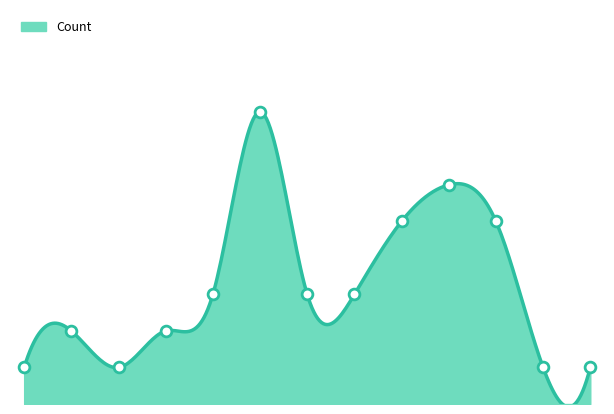

Between 09:15 and 10:25, which is larger?

09:15